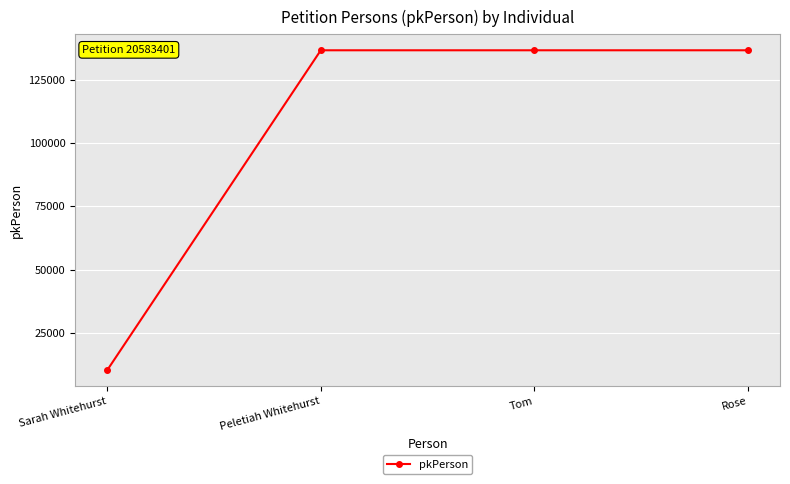

What is the label of the 2nd point from the left?

Peletiah Whitehurst